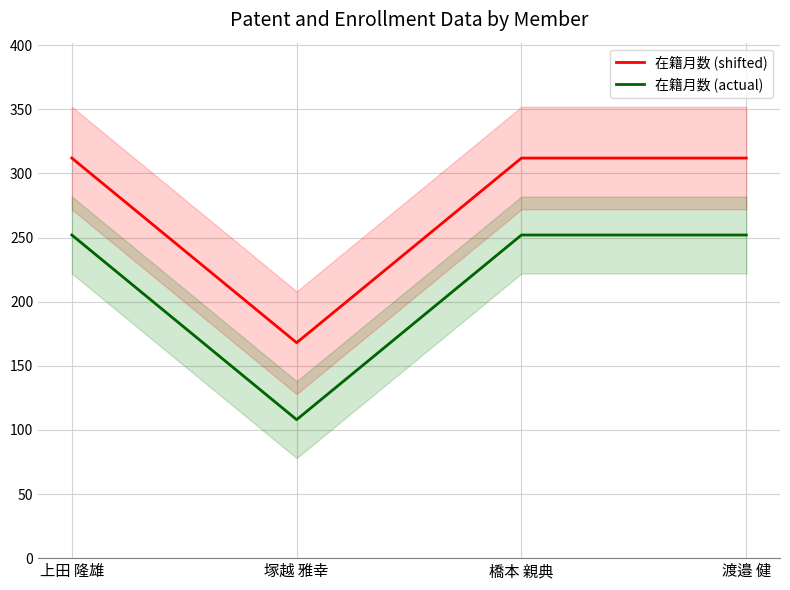

How many series are shown in this chart?

2